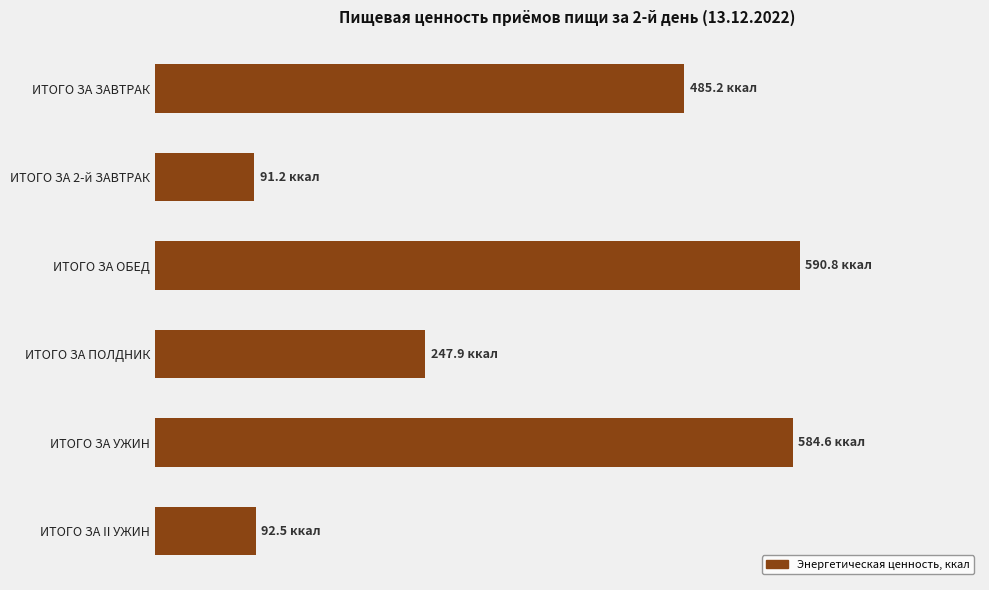

Does the chart contain any negative values?

No